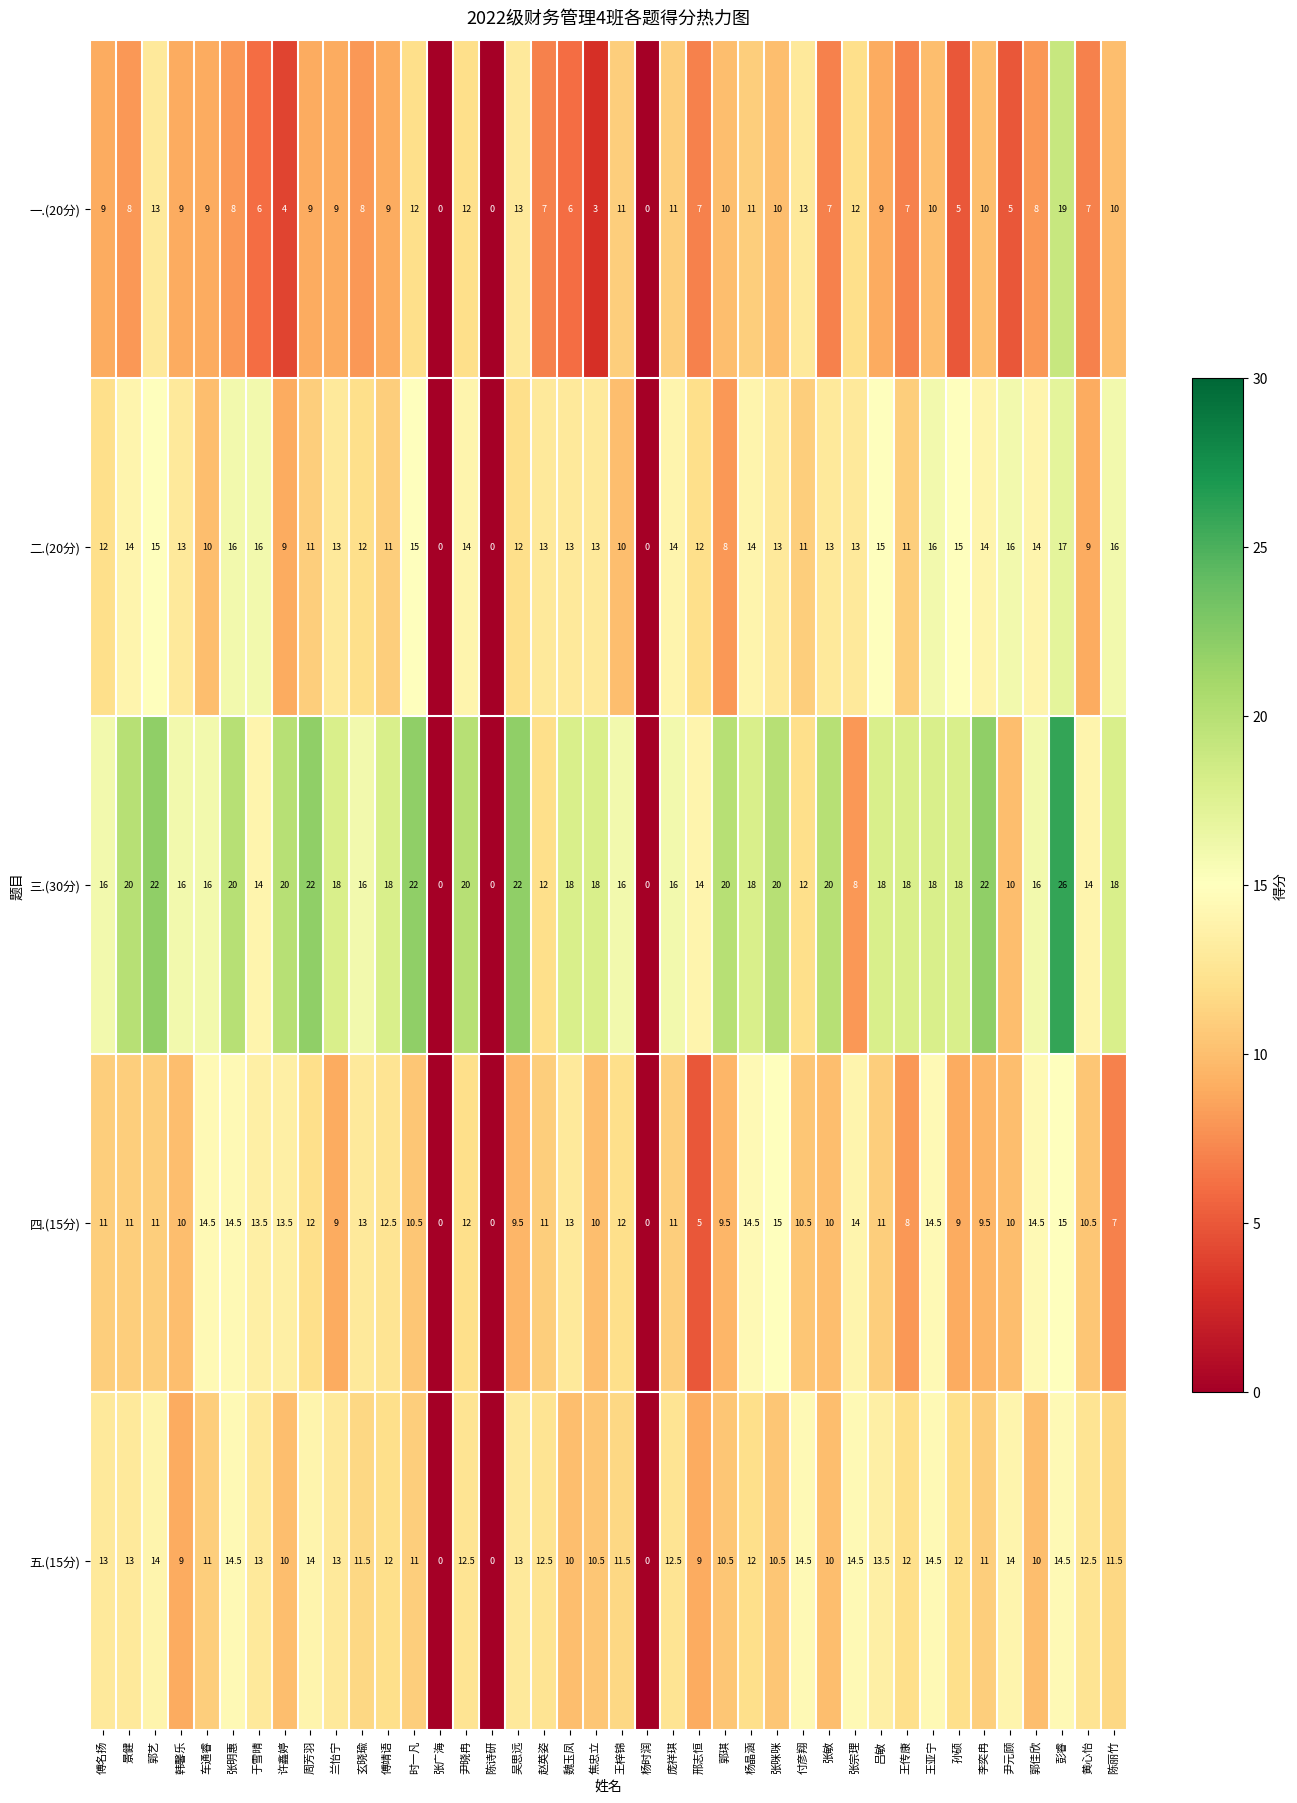

Which series changed the most between 郭艺 and 魏玉凤?

一.(20分)